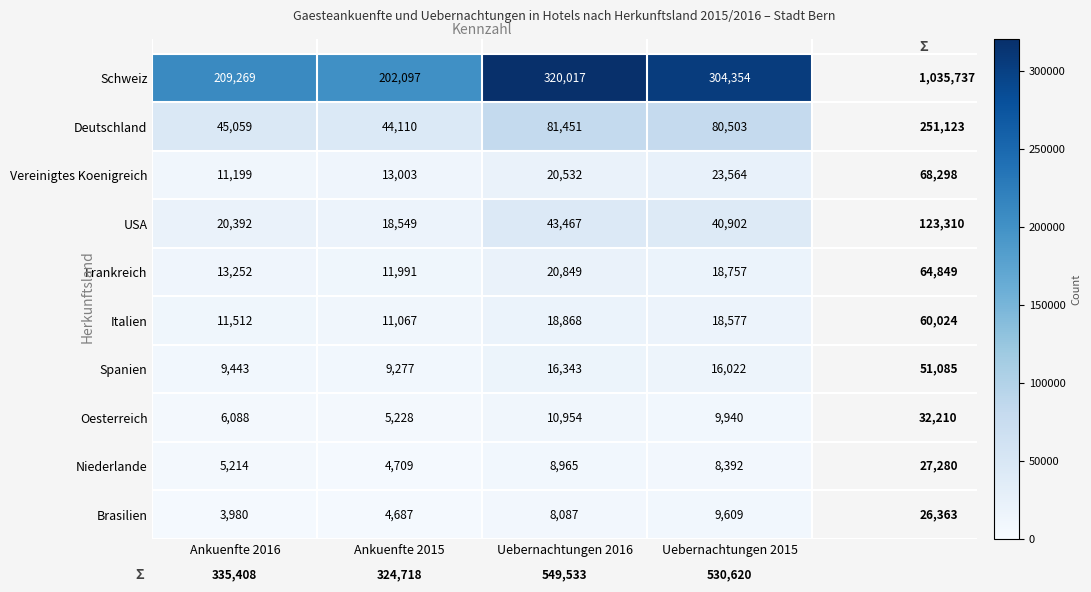

List the series in order of their peak value, highest first.

Schweiz, Deutschland, USA, Vereinigtes Koenigreich, Frankreich, Italien, Spanien, Oesterreich, Brasilien, Niederlande